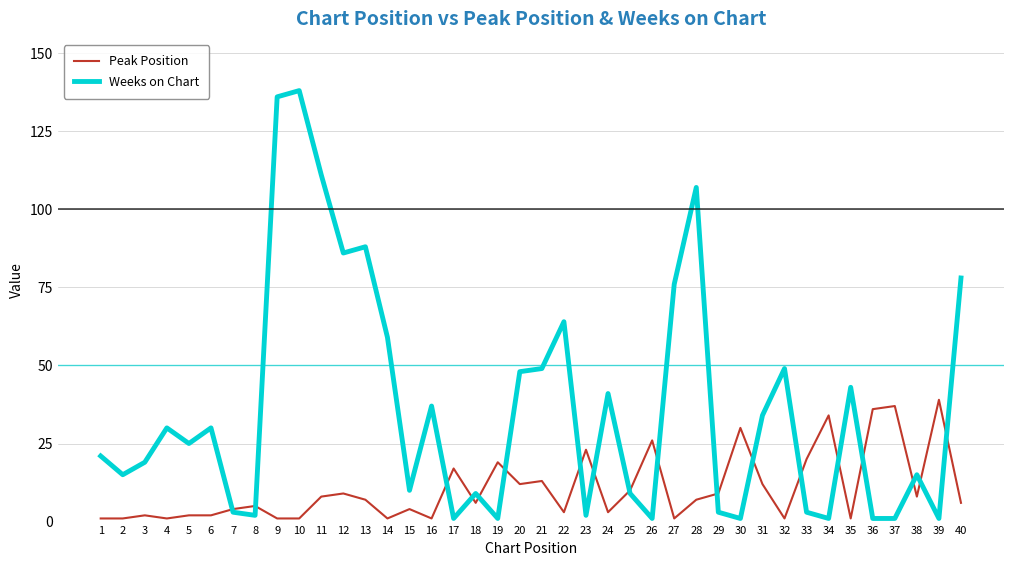

What value does the Weeks on Chart series have at 25, to the nearest 5?

10